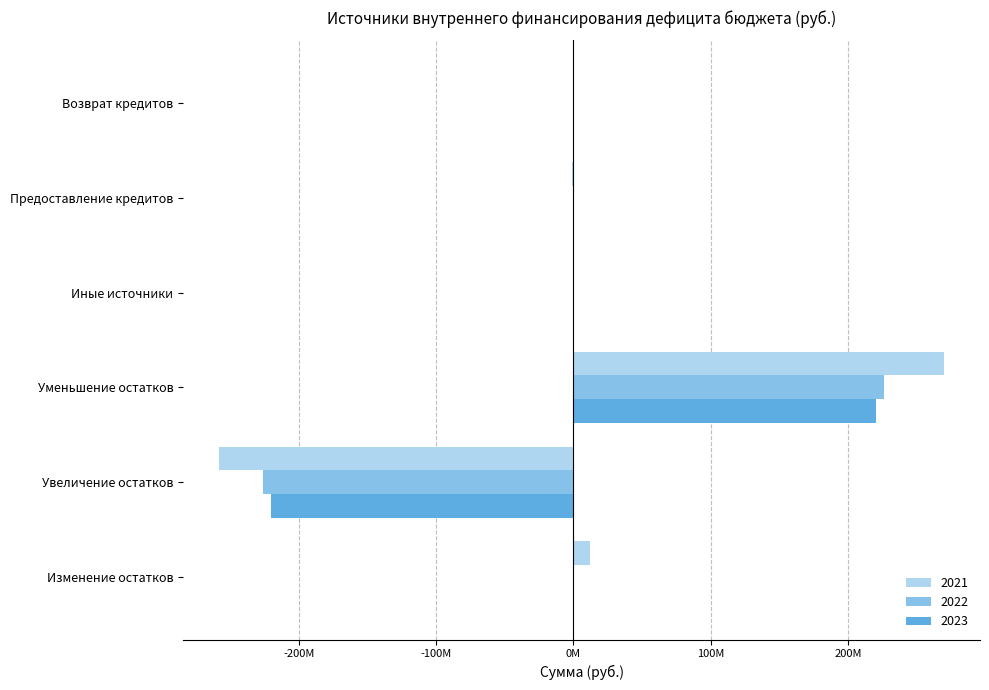

Is the value of 2022 at Предоставление кредитов greater than the value of 2023 at Возврат кредитов?

No